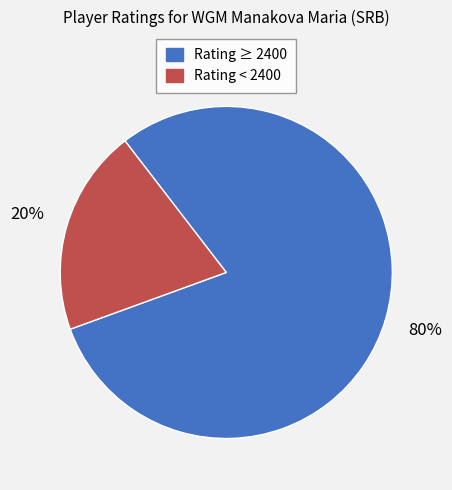

Is there a majority slice in this chart?

Yes